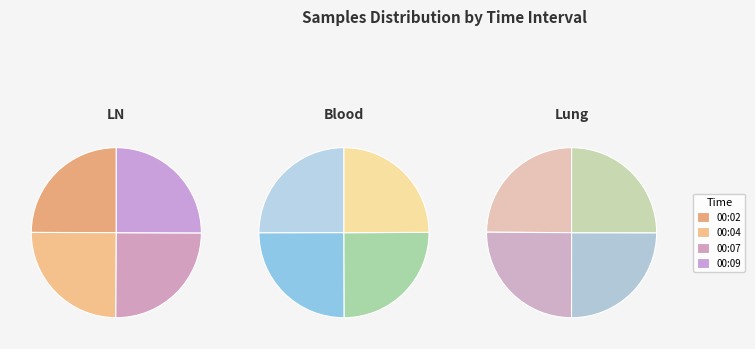

Is 00:02 the majority of the pie?

No